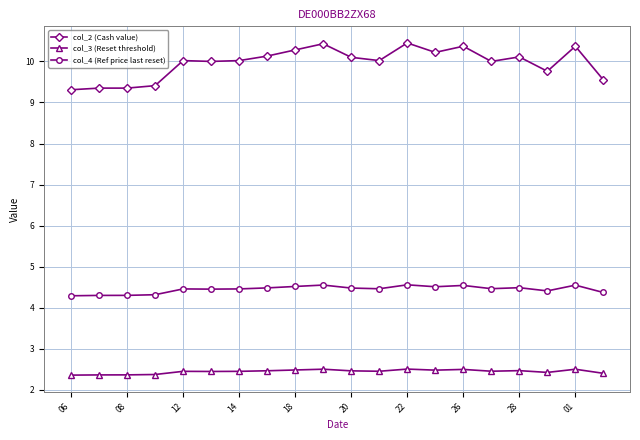

What is the lowest value of the col_3 (Reset threshold) series?

2.4